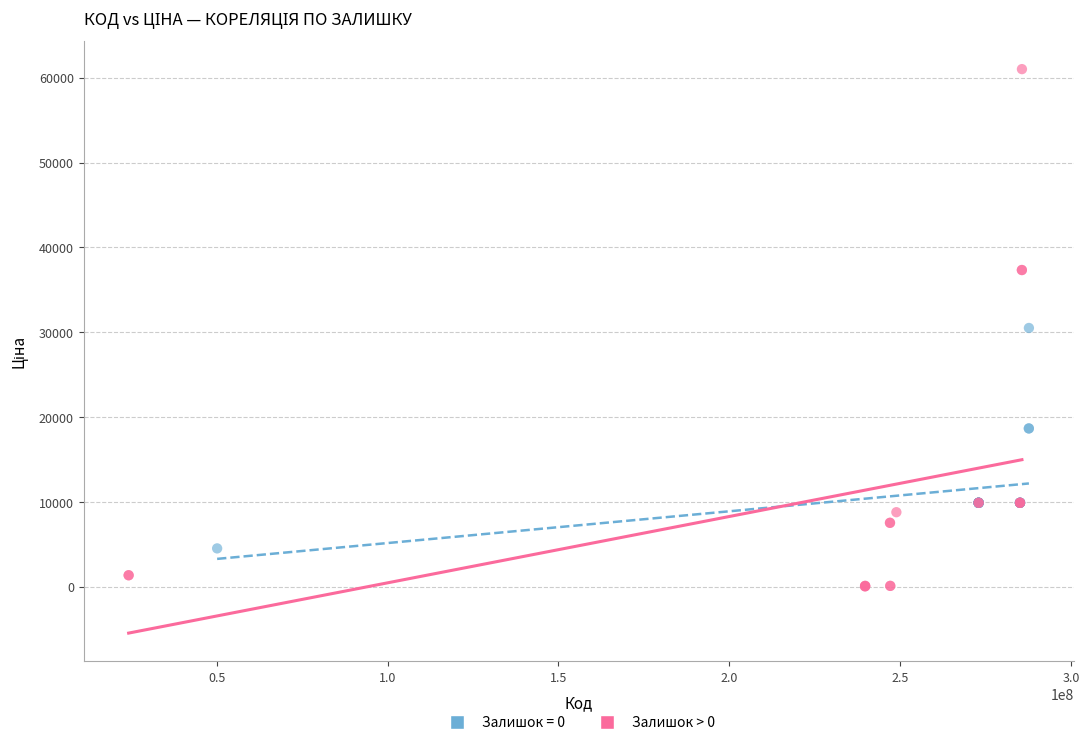

Which series contains the highest Y value?

Залишок > 0